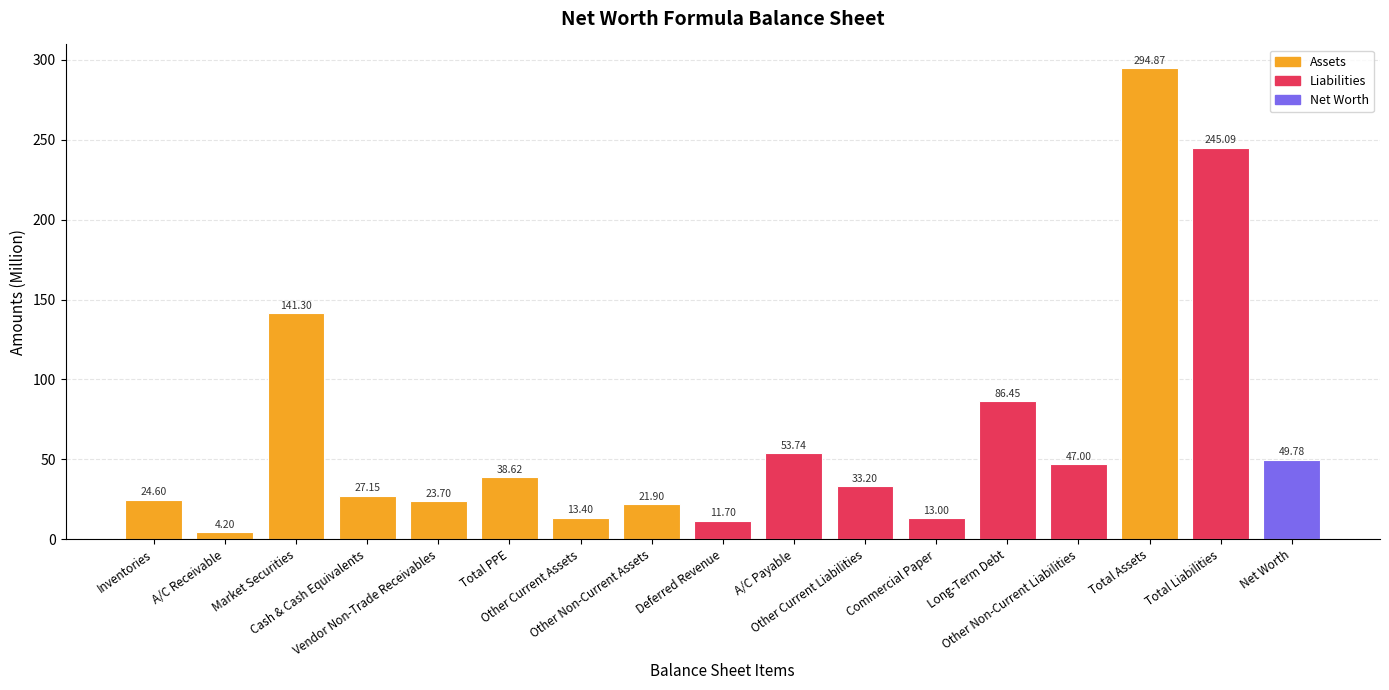

How many values are below 33?

8